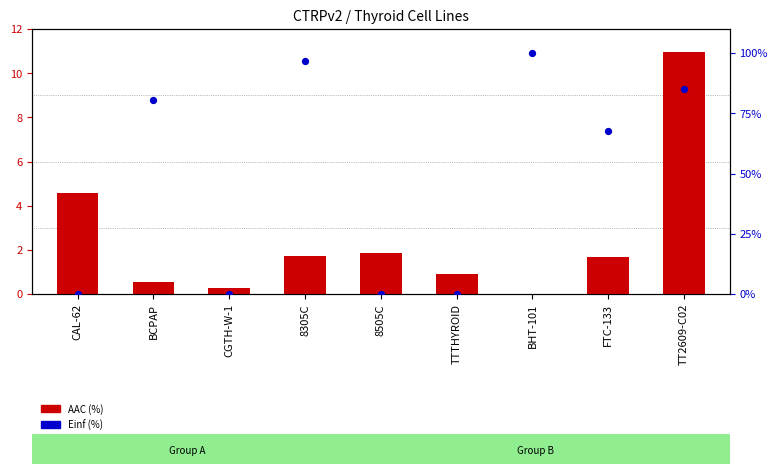

Is the value of Einf (%) at TTTHYROID greater than the value of AAC (%) at CAL-62?

No